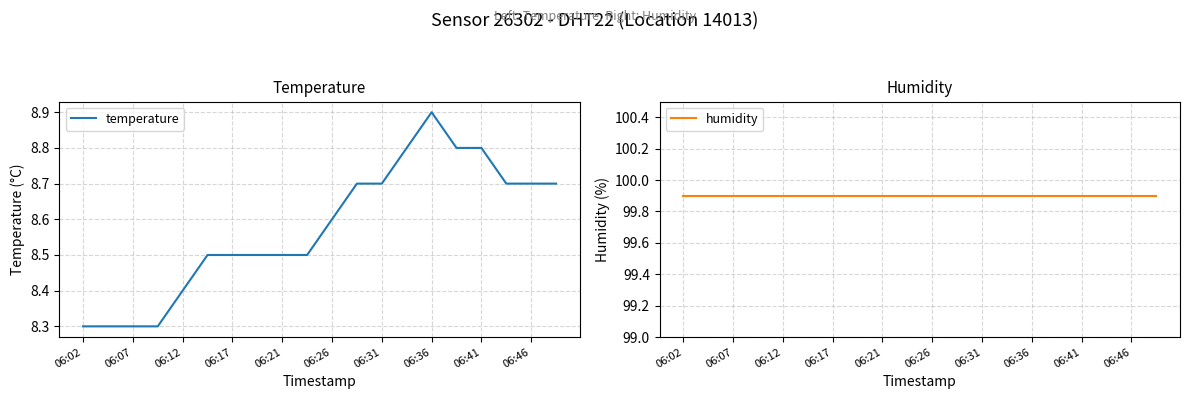

What is the maximum value for humidity?

99.9